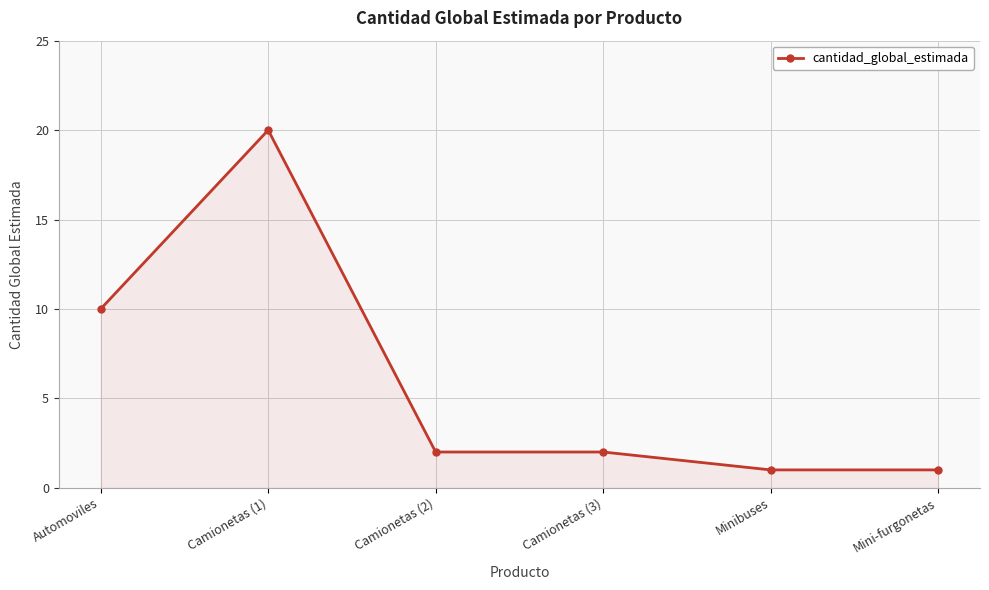

The chart shows a value of 4 at Camionetas (1). True or false?

False